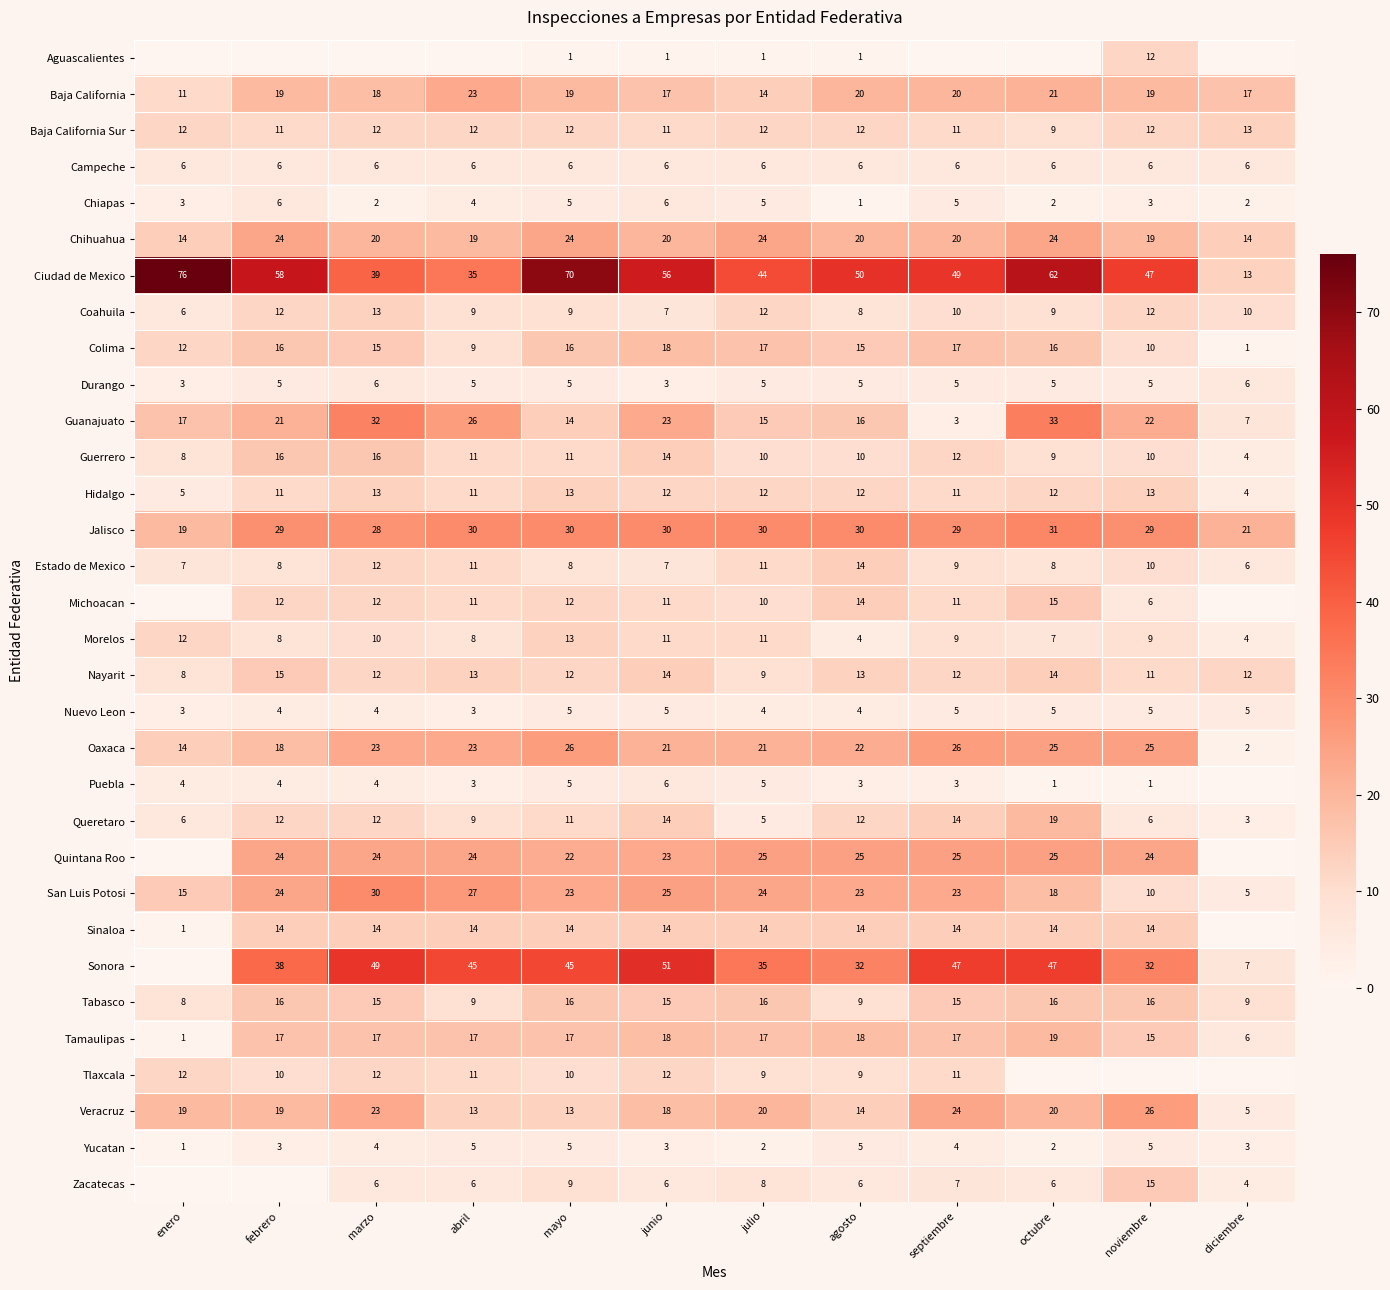

The value of Queretaro at junio is 5. True or false?

False